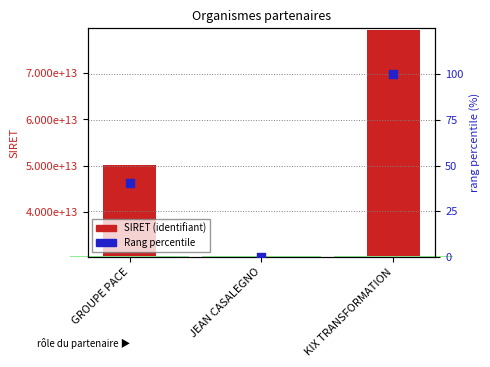

Which series reaches the maximum Y coordinate?

SIRET (identifiant)